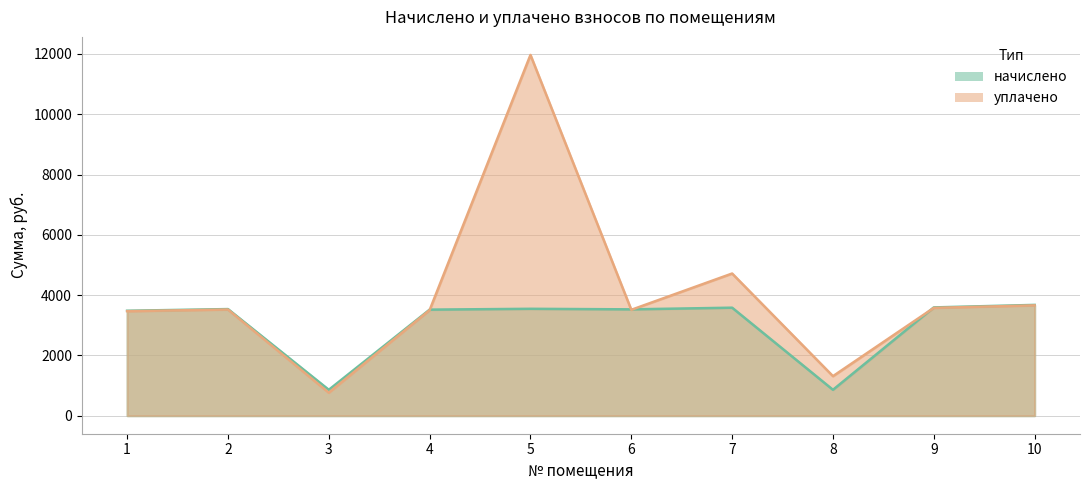

Between 9 and 3, which is larger?

9